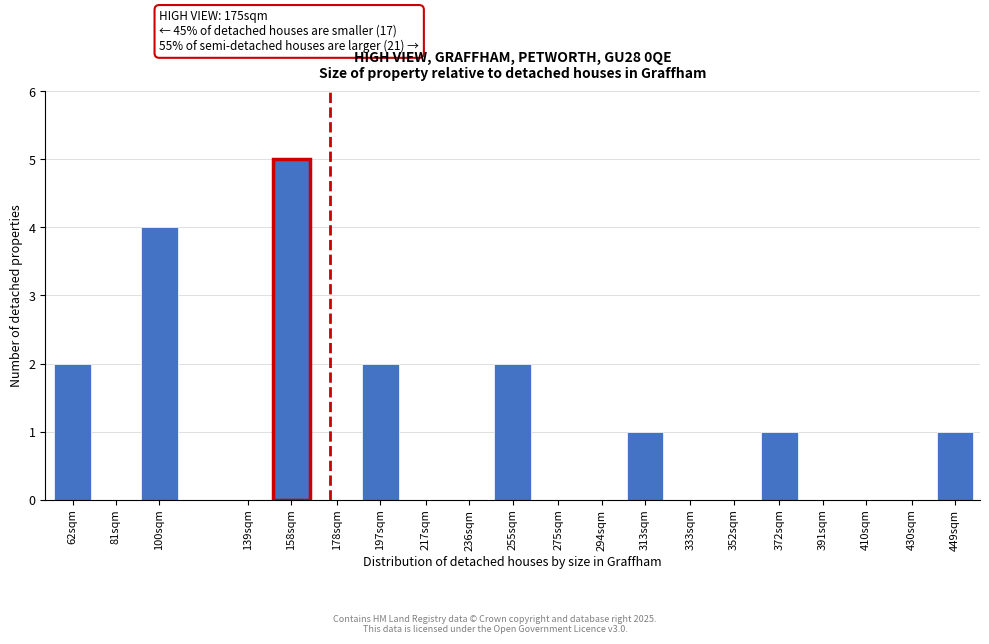

Reading left to right, extract all data points from this chart.

62sqm=2	81sqm=0	100sqm=4	139sqm=0	158sqm=5	178sqm=0	197sqm=2	217sqm=0	236sqm=0	255sqm=2	275sqm=0	294sqm=0	313sqm=1	333sqm=0	352sqm=0	372sqm=1	391sqm=0	410sqm=0	430sqm=0	449sqm=1